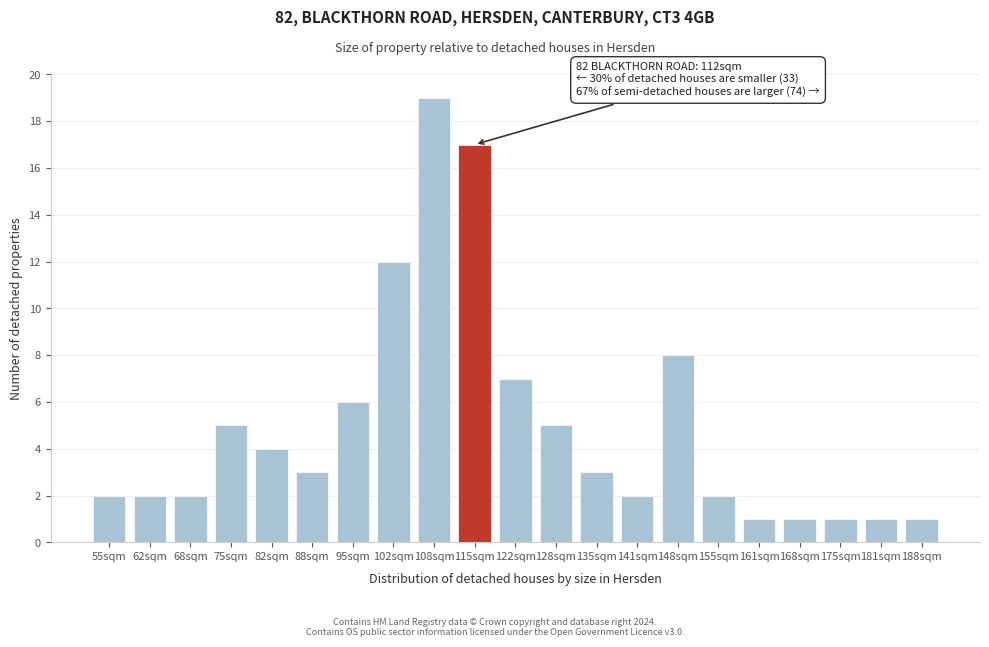

Reading right to left, what are all the values shown in this chart?

1	1	1	1	1	2	8	2	3	5	7	17	19	12	6	3	4	5	2	2	2